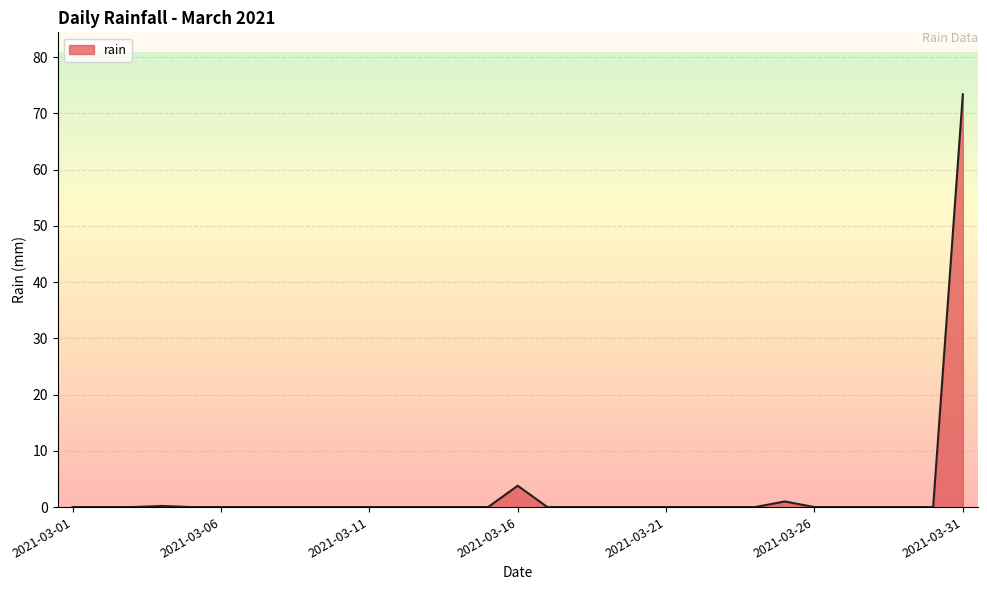

What is the difference between the maximum and minimum values?

73.4